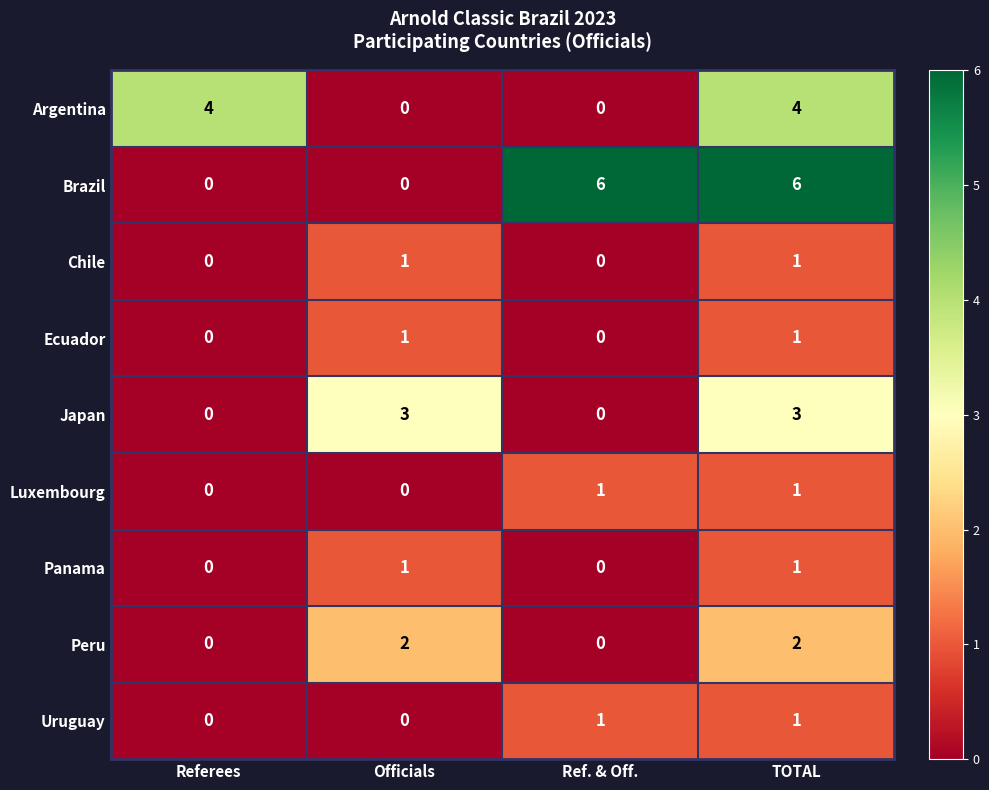

Which series has the largest range (max minus min)?

Brazil